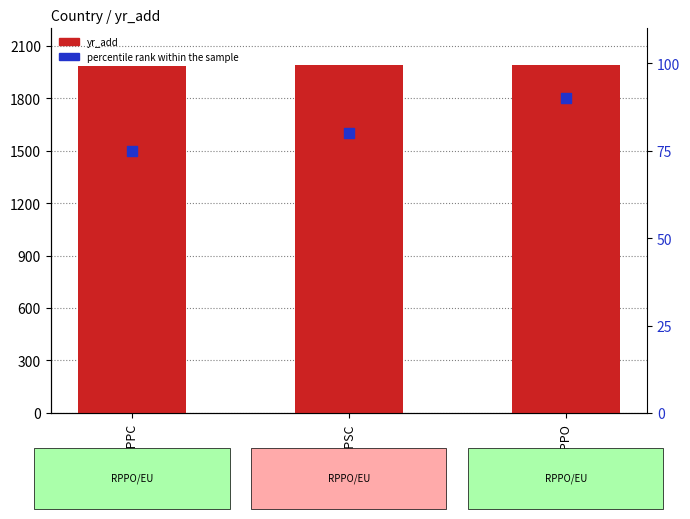

What is the total value across all series at APPPC?

2063